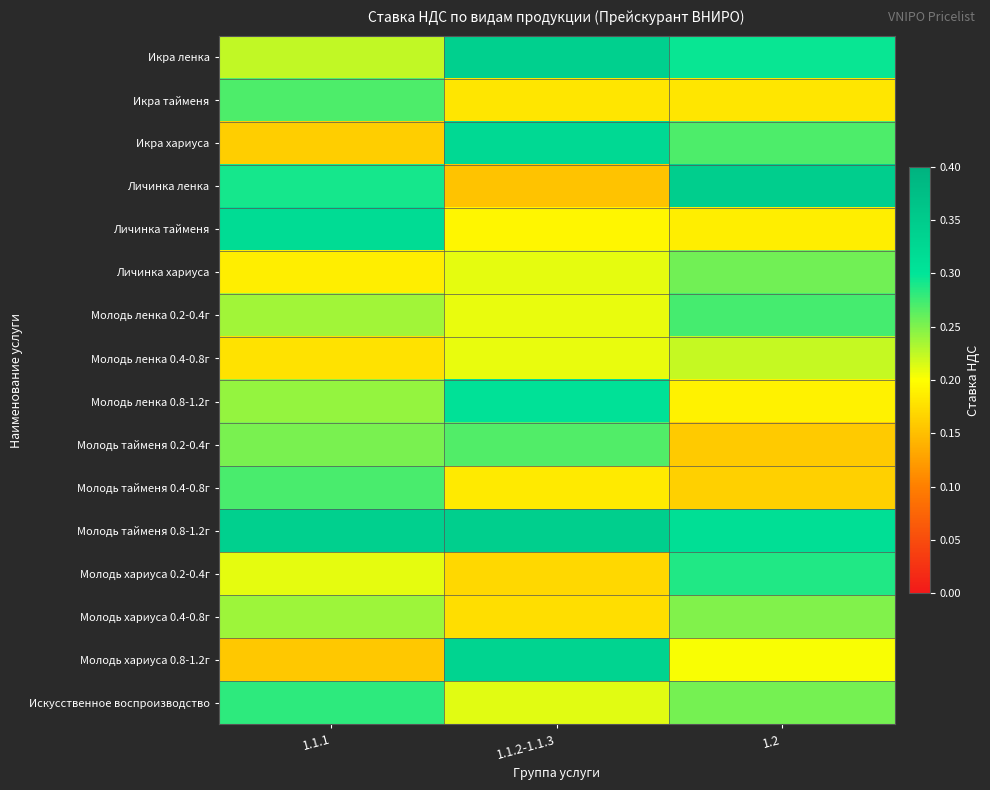

Rank the series by their maximum value, from highest to lowest.

Личинка ленка, Молодь тайменя 0.8-1.2г, Икра ленка, Молодь хариуса 0.8-1.2г, Икра хариуса, Личинка тайменя, Молодь ленка 0.8-1.2г, Молодь хариуса 0.2-0.4г, Искусственное воспроизводство, Молодь ленка 0.2-0.4г, Молодь тайменя 0.4-0.8г, Икра тайменя, Молодь тайменя 0.2-0.4г, Личинка хариуса, Молодь хариуса 0.4-0.8г, Молодь ленка 0.4-0.8г